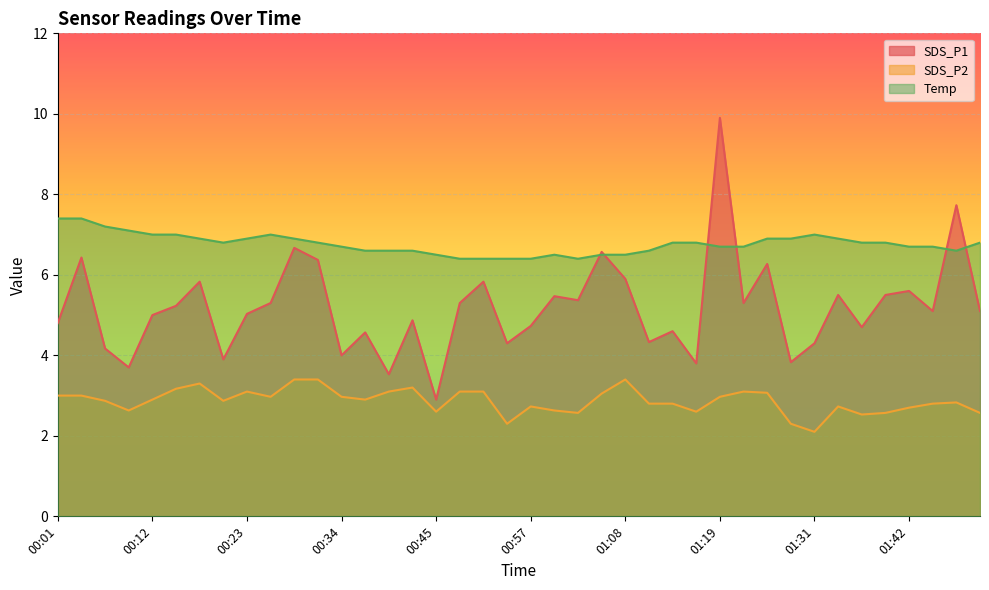

What is the difference between the second highest and second lowest values in the Temp series?

1.0